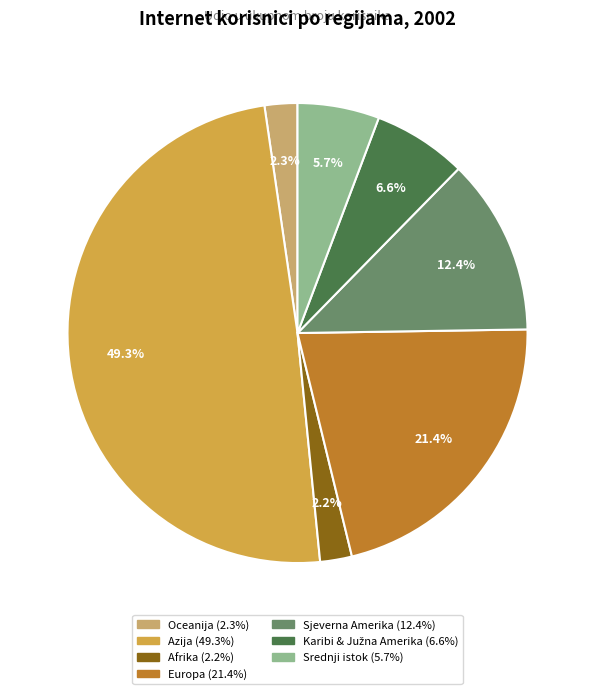

Is it true that Afrika is 10% of the pie?

False